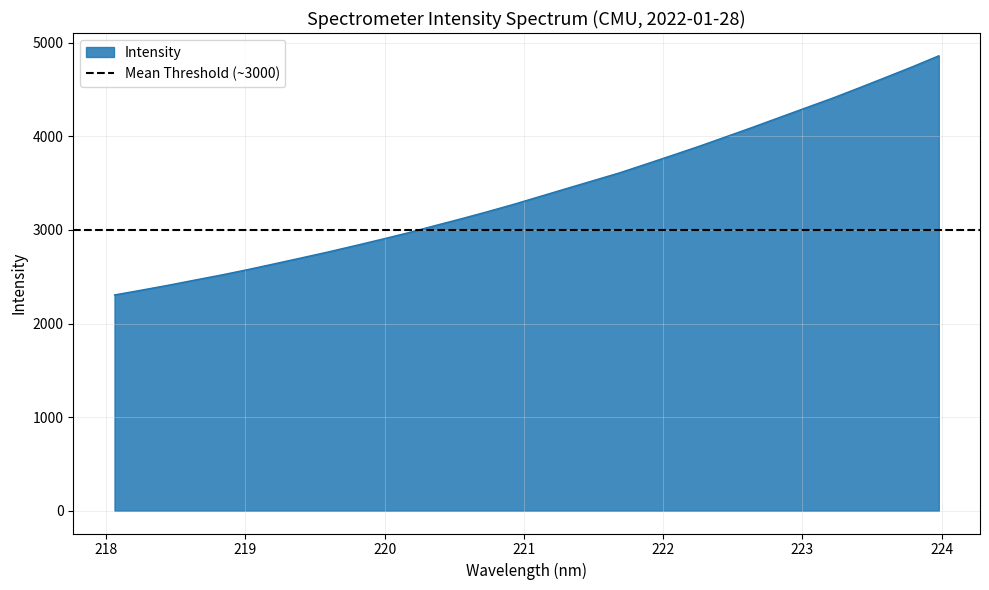

What is the value of the 30th point from the left?

4630.7